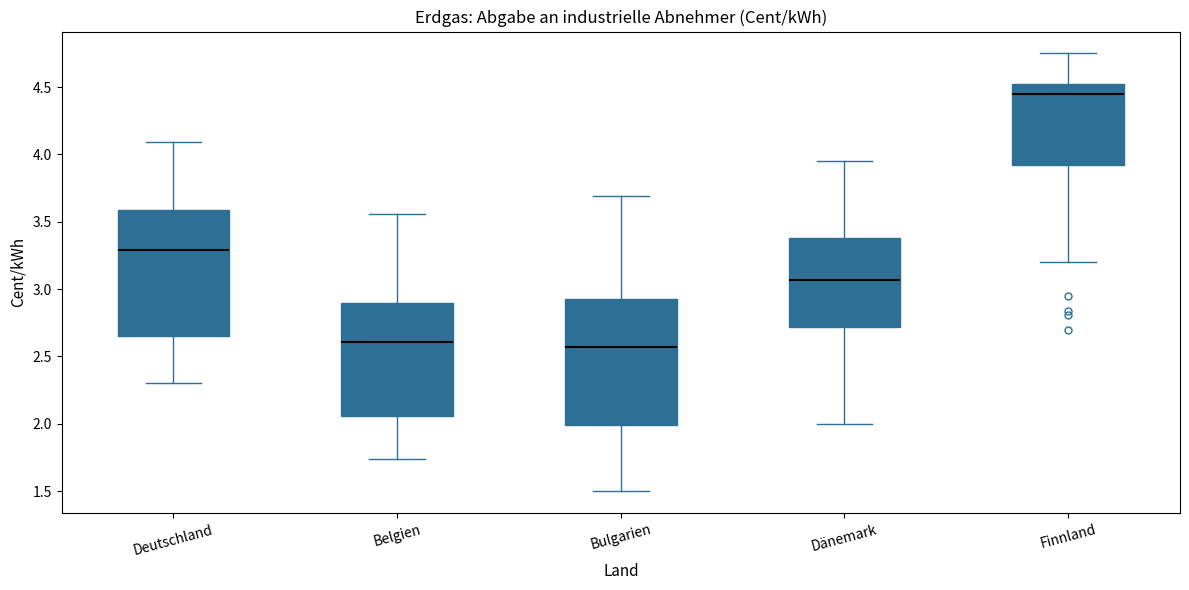

Reading left to right, transcribe this box plot: for each box, give where its median line is, the range the box spans, and where its two whiskers end, as read against the y-axis. The values are not printed on the chart, so give them approximately, as read against the axis.

Deutschland: median 3.30, box 2.65 to 3.60, whiskers 2.30 to 4.10
Belgien: median 2.60, box 2.05 to 2.90, whiskers 1.75 to 3.55
Bulgarien: median 2.55, box 2.00 to 2.95, whiskers 1.50 to 3.70
Dänemark: median 3.05, box 2.70 to 3.40, whiskers 2.00 to 3.95
Finnland: median 4.45, box 3.90 to 4.50, whiskers 3.20 to 4.75